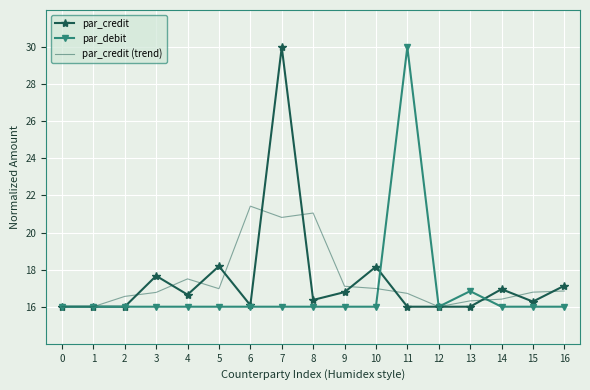

What is the total value across all series at 13?

49.2